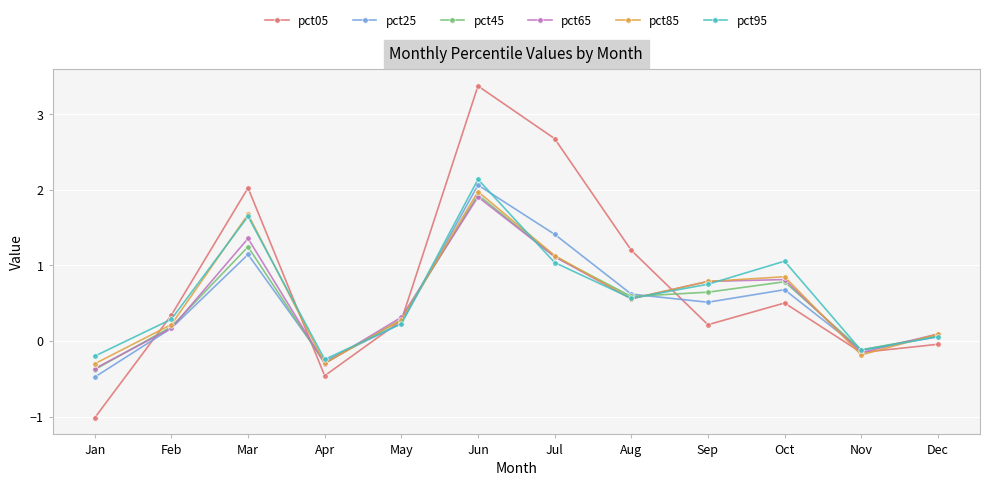

The value of pct65 at Sep is 0.8. True or false?

True